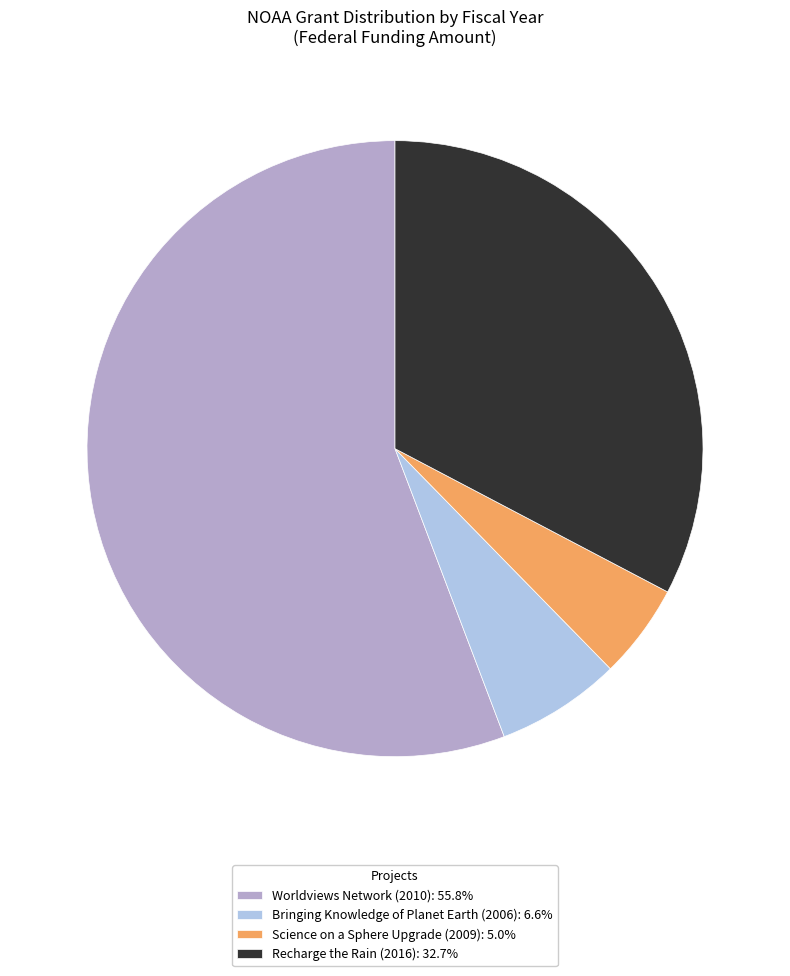

What is the ratio of the value at Science on a Sphere Upgrade (2009): 5.0% to the value at Bringing Knowledge of Planet Earth (2006): 6.6%?

0.8